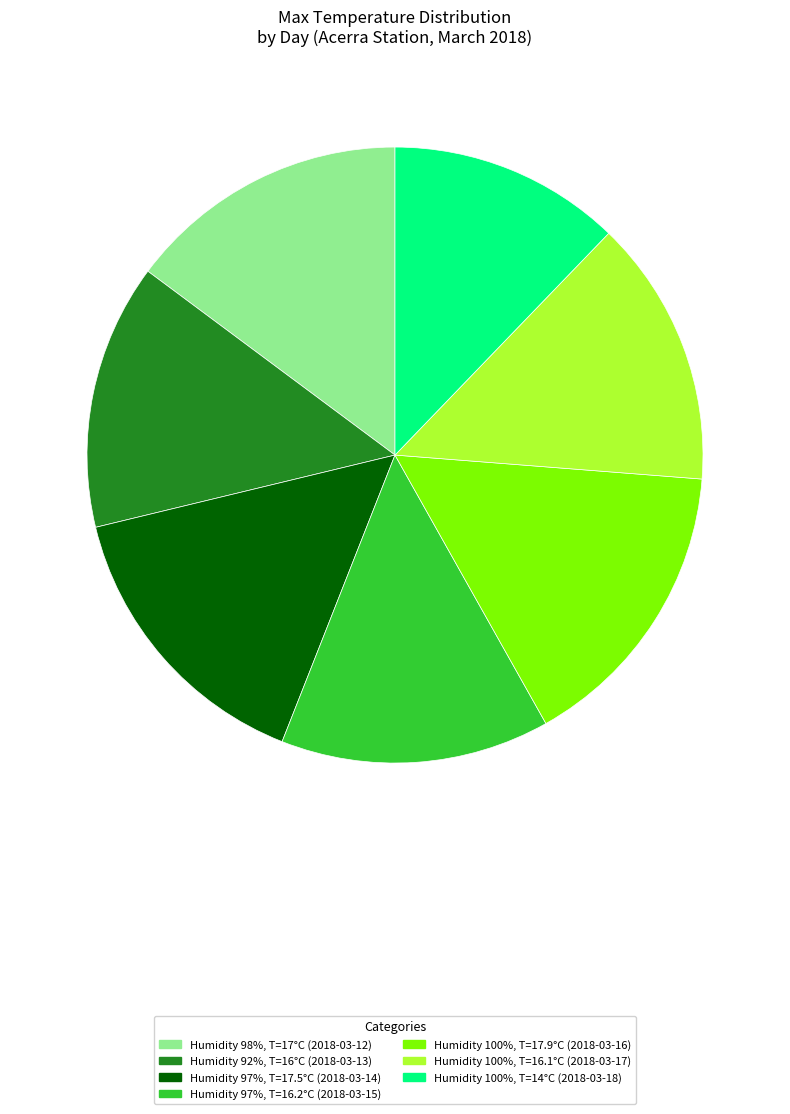

Is the sum of Humidity 100%, T=14°C (2018-03-18) and Humidity 100%, T=16.1°C (2018-03-17) greater than half?

No